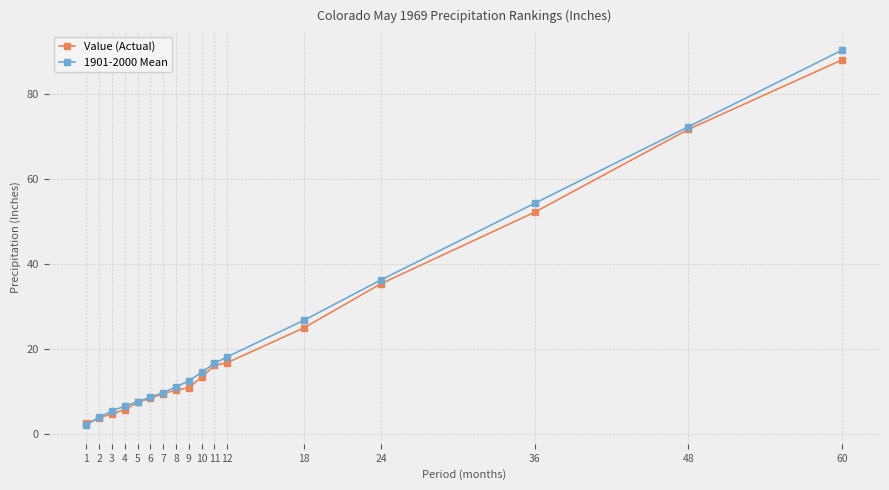

What is the value of the 1901-2000 Mean point at the 7th from the left?

9.7